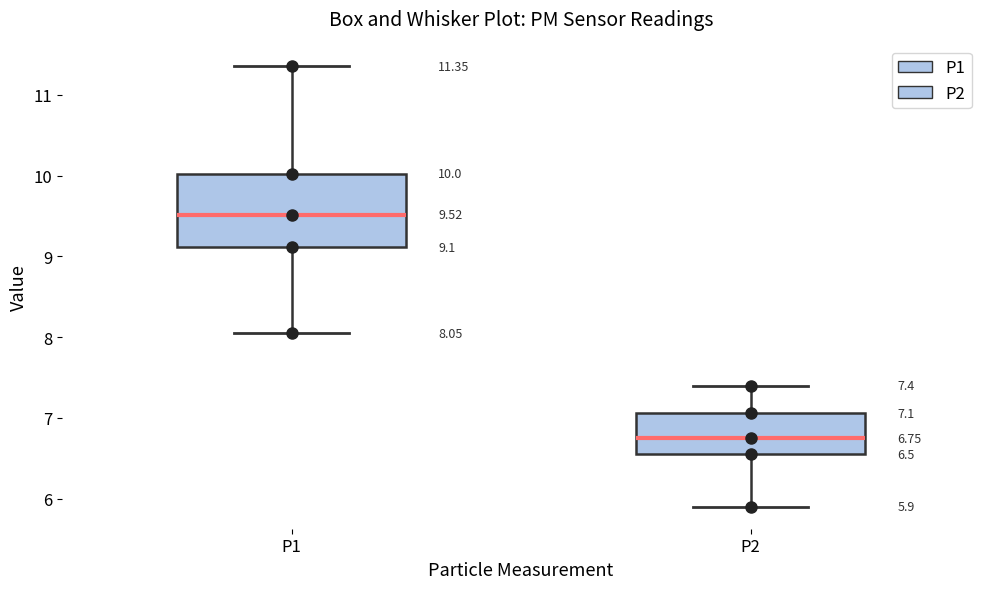

Which box is the tallest, from its lower edge to its upper edge?

P1